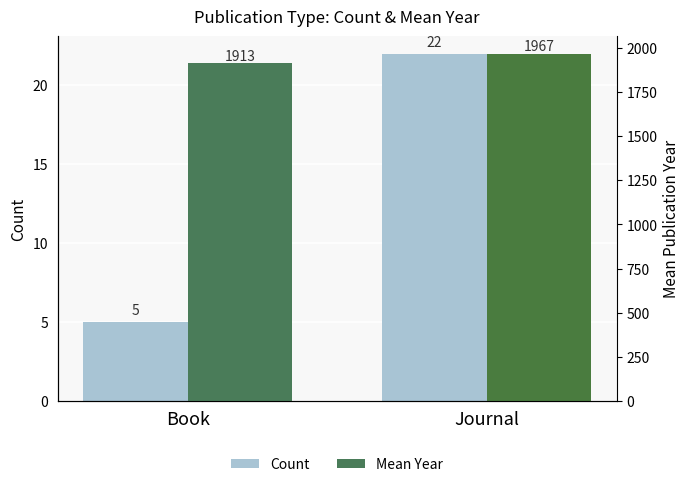

At which category does the chart reach its minimum across all series?

Book